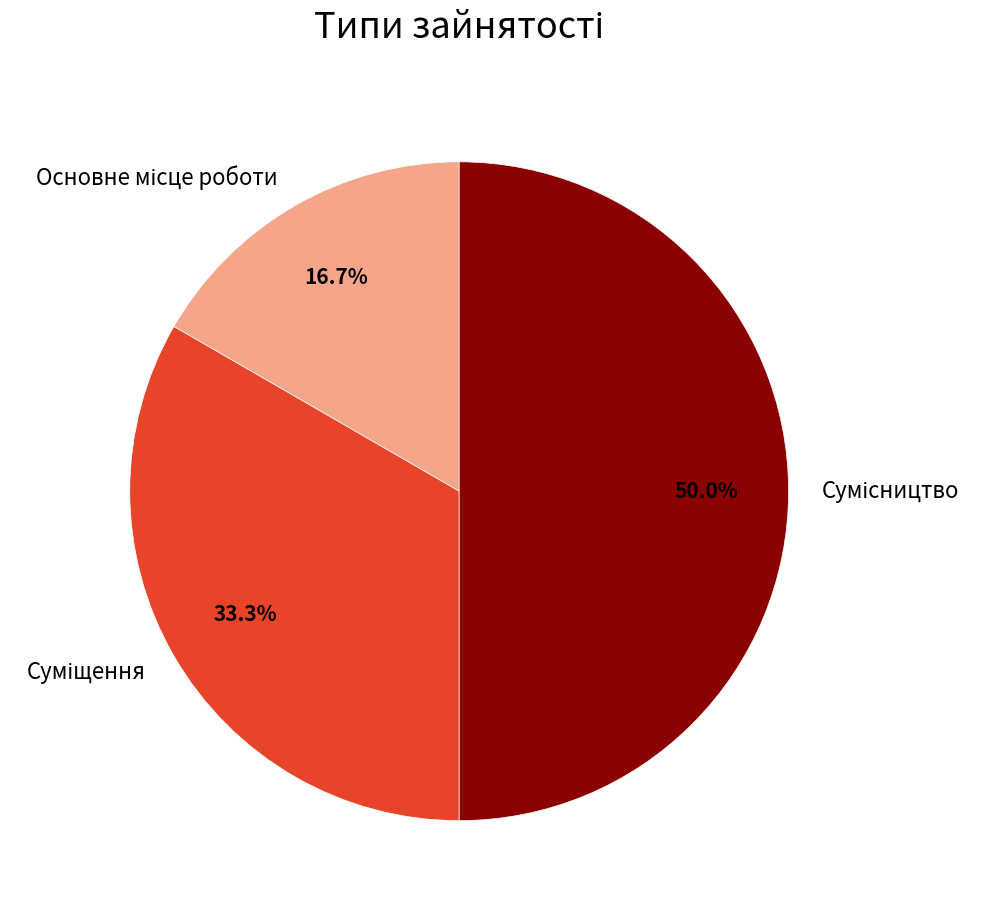

Count the number of slices in the pie.

3